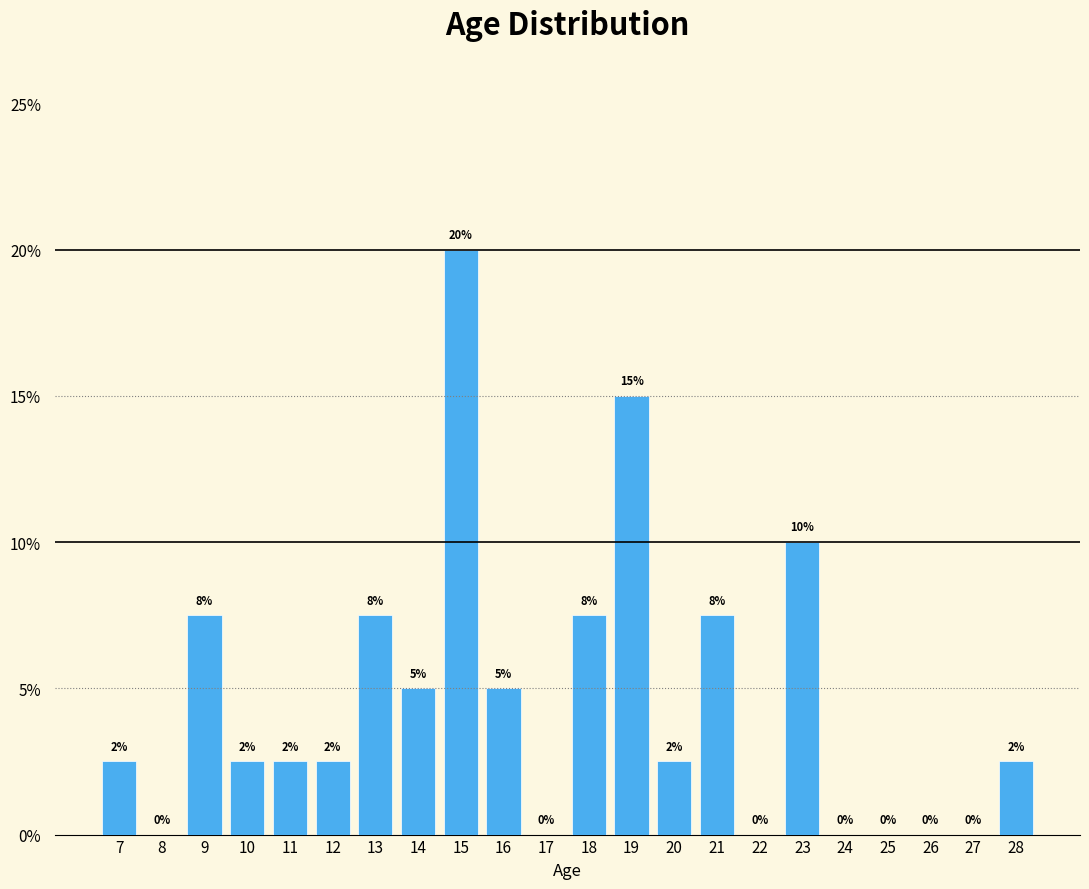

At which label is the value closest to 10?

23